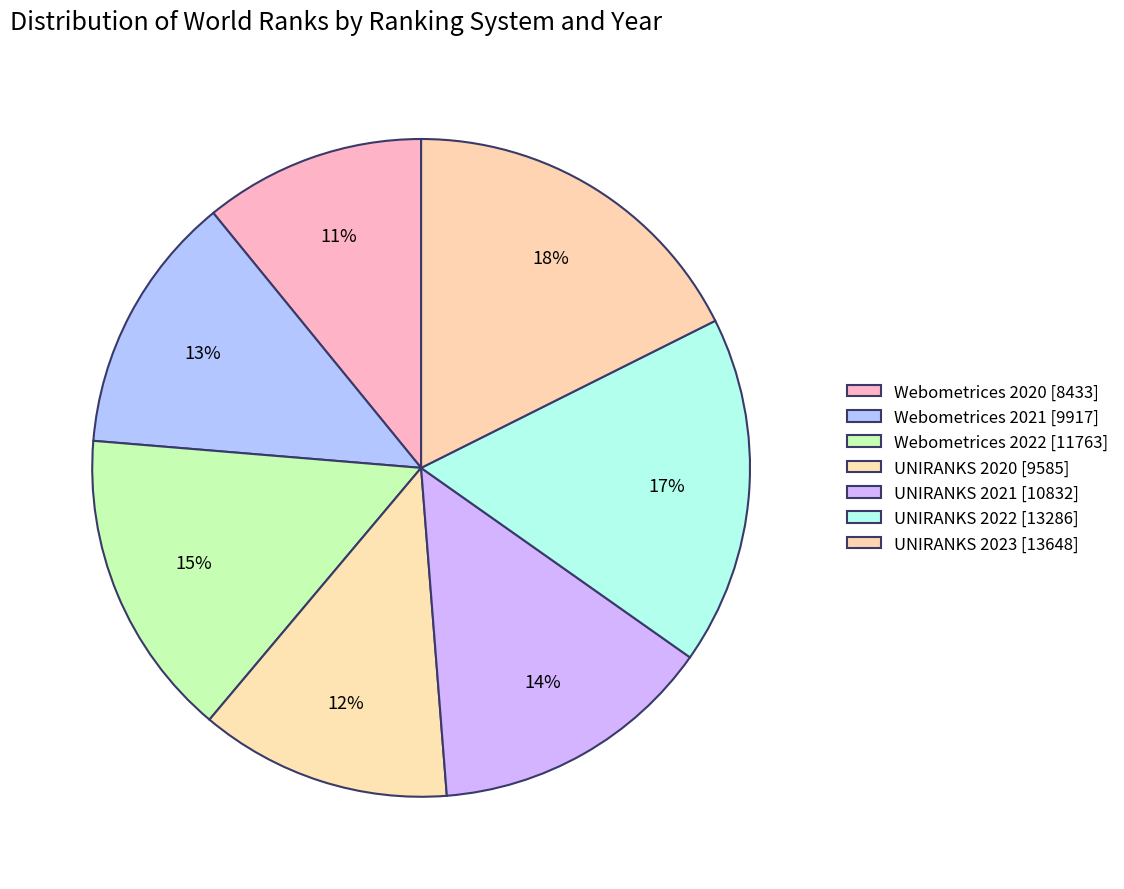

Which category has the biggest portion of the pie?

UNIRANKS 2023